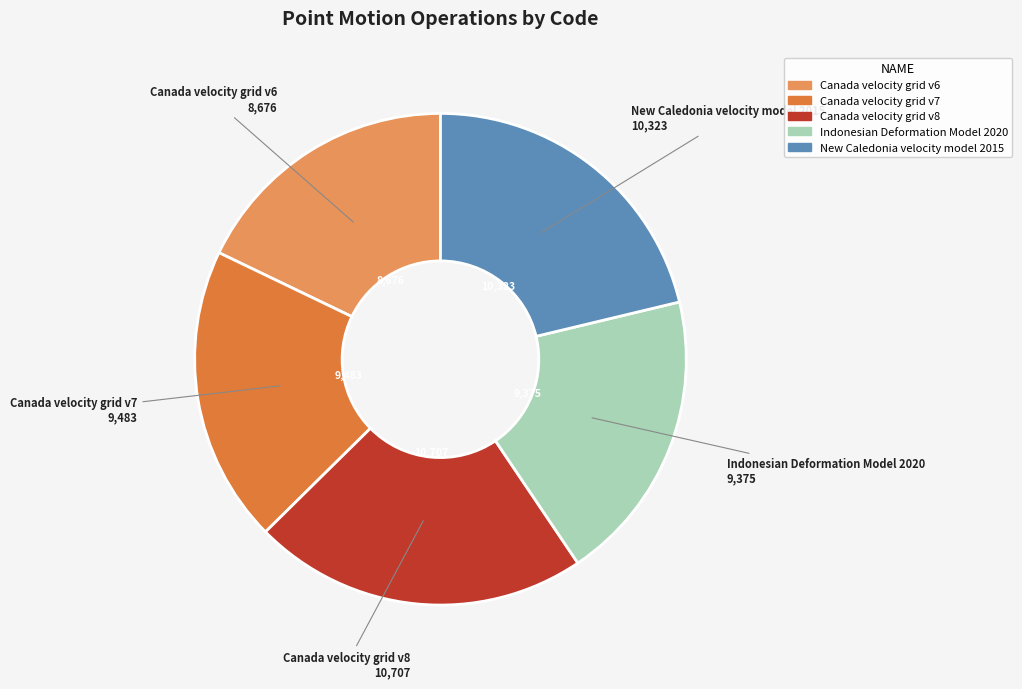

Does New Caledonia velocity model 2015 represent more than half of the total?

No